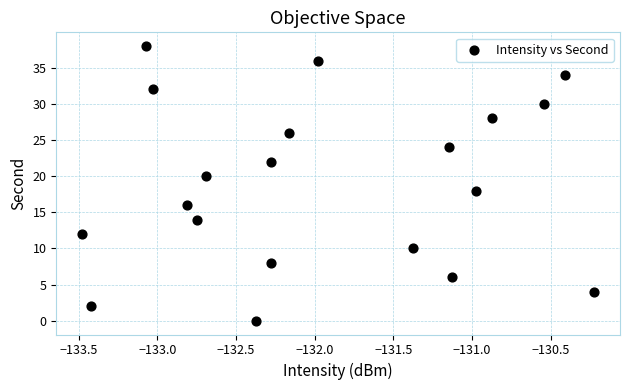

What is the range of Y values (max minus min)?

38